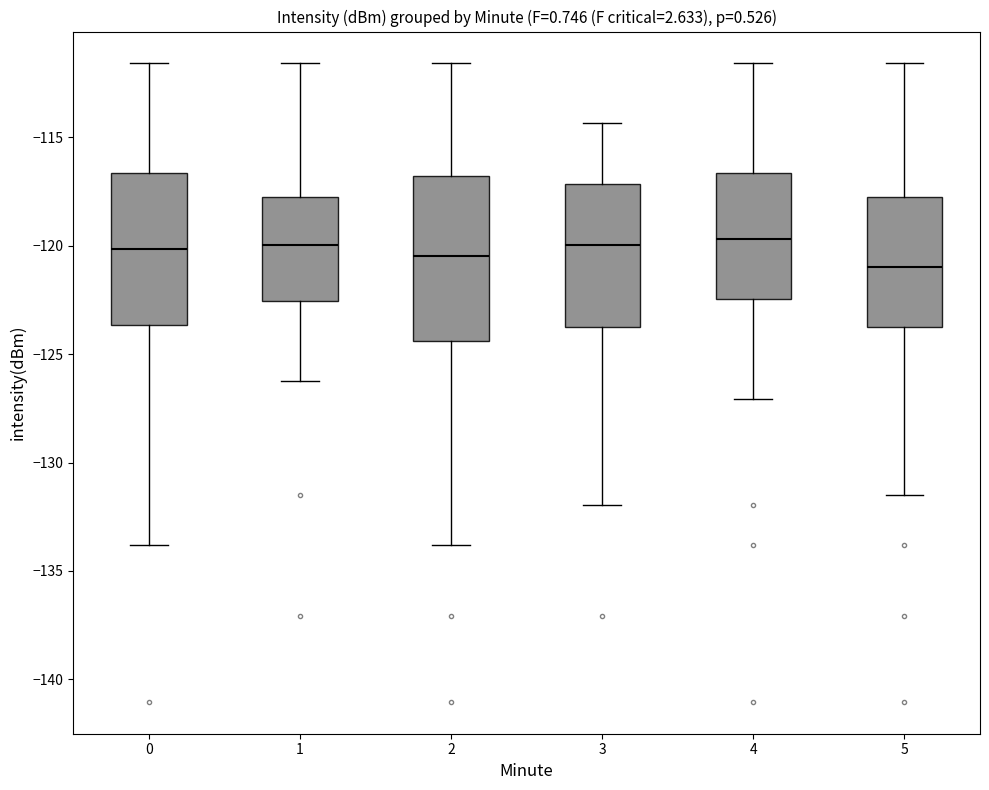

Reading left to right, transcribe this box plot: for each box, give where its median line is, the range the box spans, and where its two whiskers end, as read against the y-axis. The values are not printed on the chart, so give them approximately, as read against the axis.

0: median -120.0, box -123.5 to -116.5, whiskers -134.0 to -111.5
1: median -120.0, box -122.5 to -118.0, whiskers -126.0 to -111.5
2: median -120.5, box -124.5 to -117.0, whiskers -134.0 to -111.5
3: median -120.0, box -124.0 to -117.0, whiskers -132.0 to -114.5
4: median -119.5, box -122.5 to -116.5, whiskers -127.0 to -111.5
5: median -121.0, box -124.0 to -118.0, whiskers -131.5 to -111.5